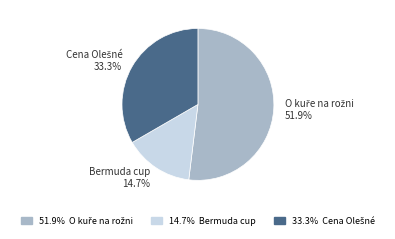

What percentage is NOT represented by Bermuda cup 14.7%?

85.3%